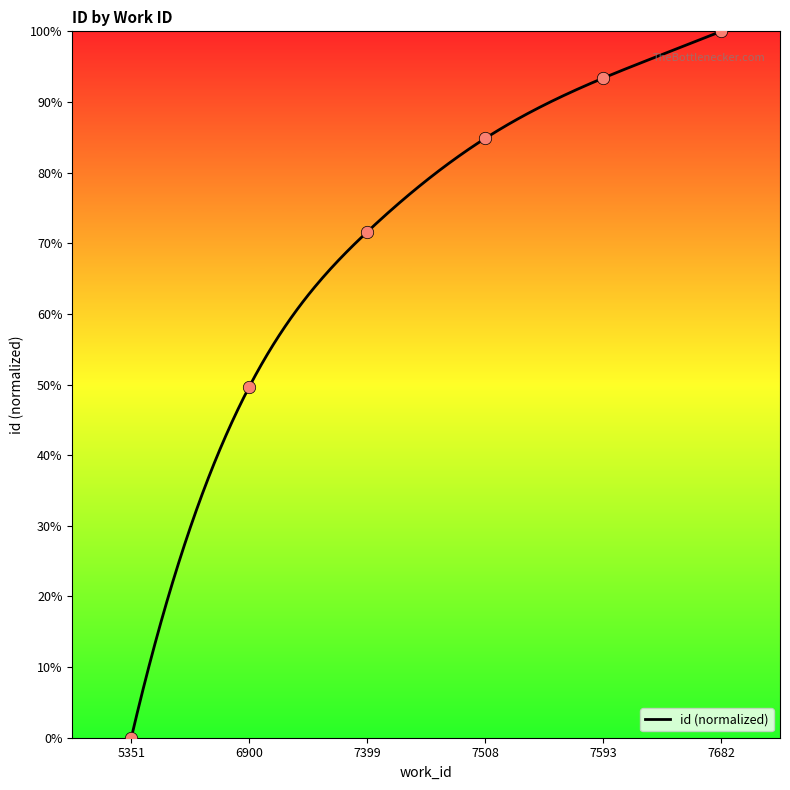

What is the change in value from 5351 to 7399?

+0.7